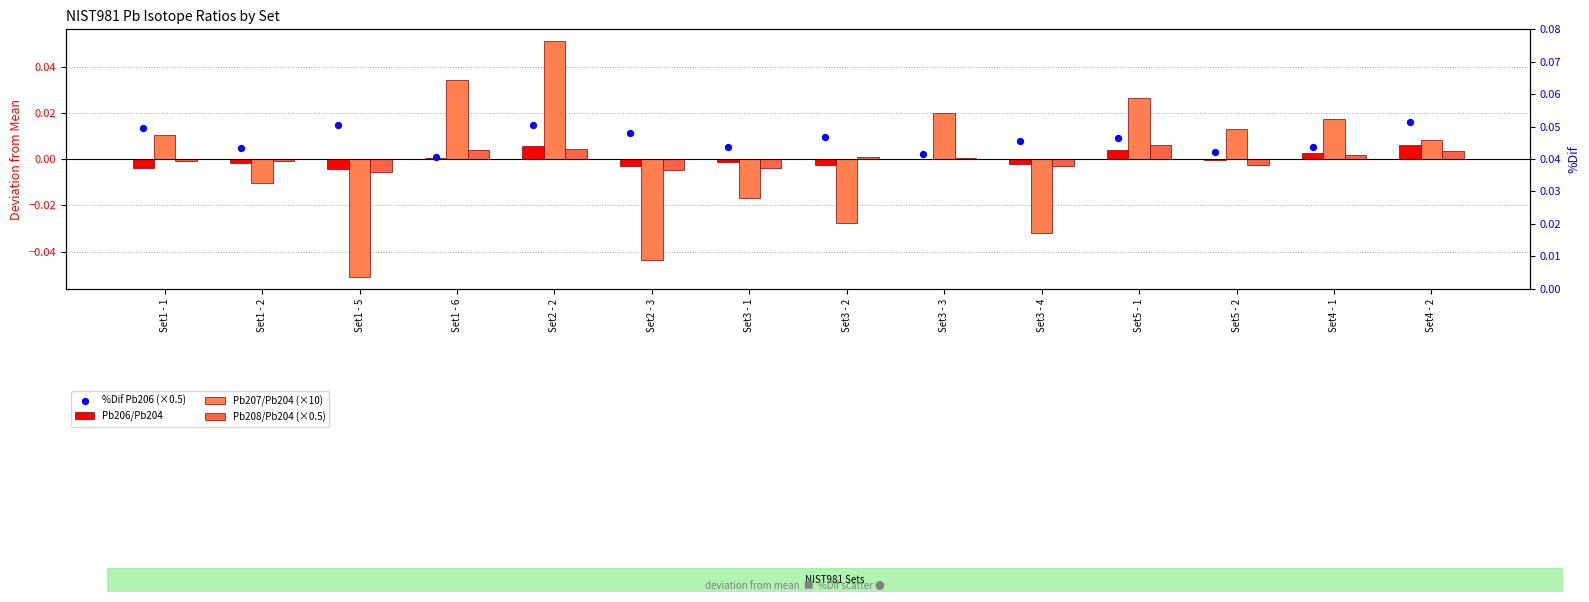

Which series contains the highest Y value?

Pb207/Pb204 (×10)